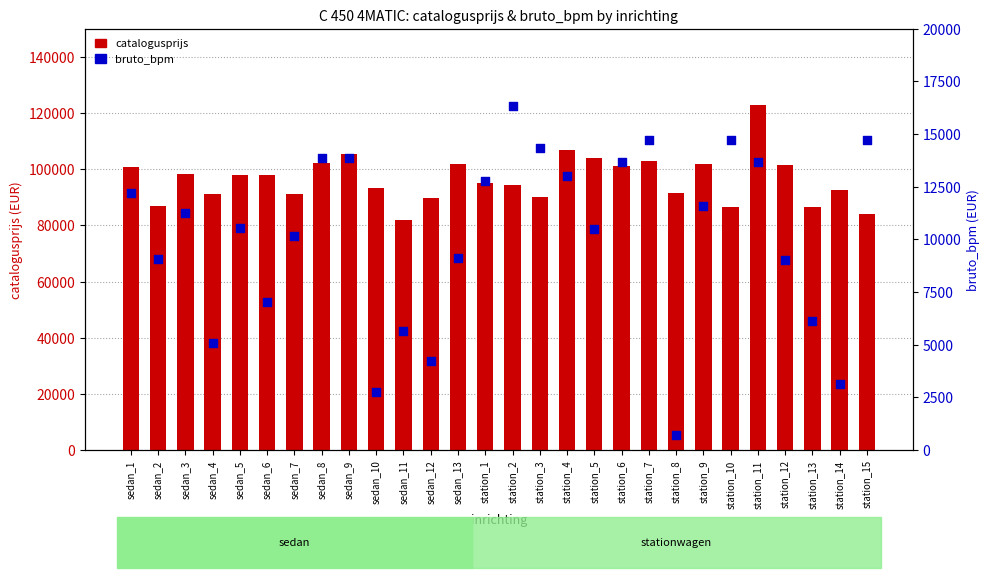

Is the value of bruto_bpm at station_9 greater than the value of catalogusprijs at sedan_11?

No